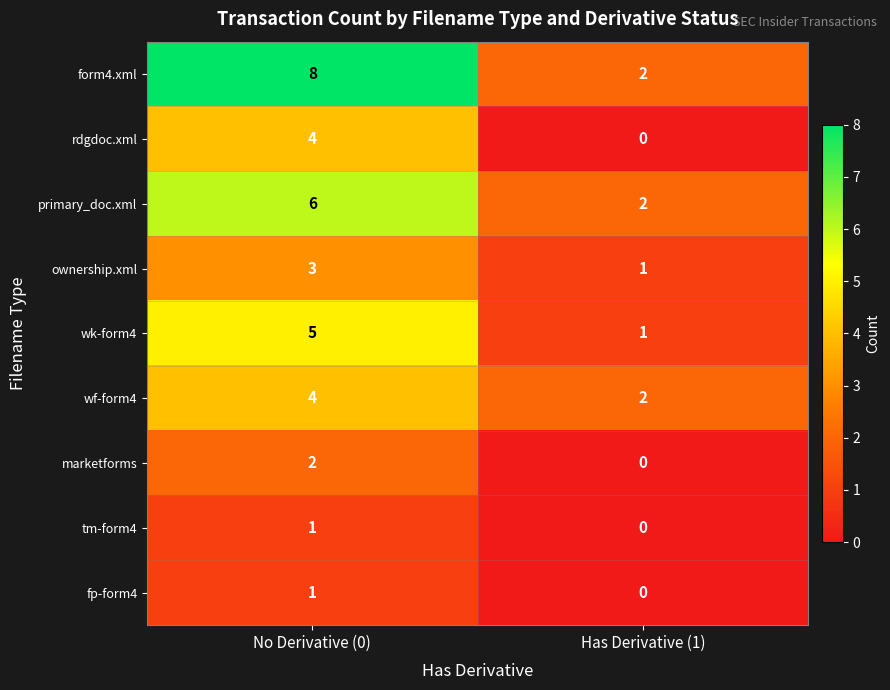

What value does the wk-form4 series have at No Derivative (0)?

5